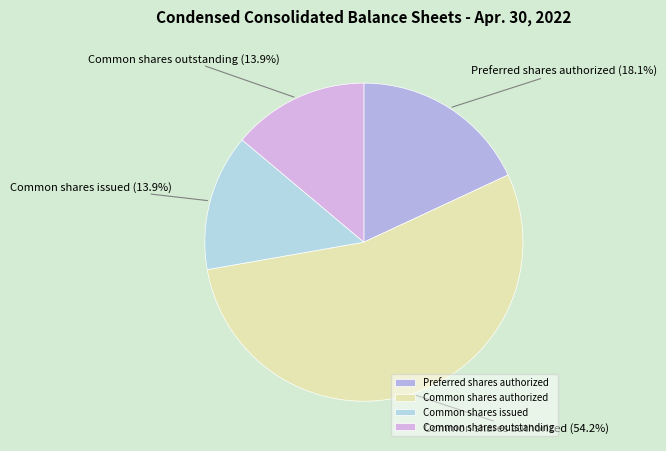

What is the largest slice in the pie chart?

Common shares authorized